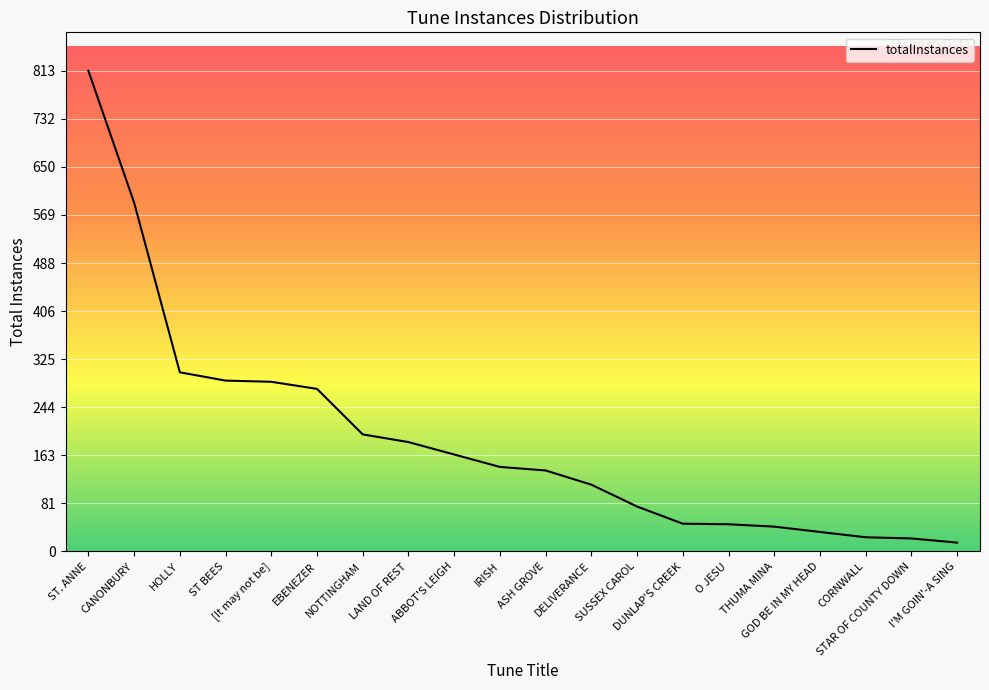

What is the difference between the maximum and minimum values?

798